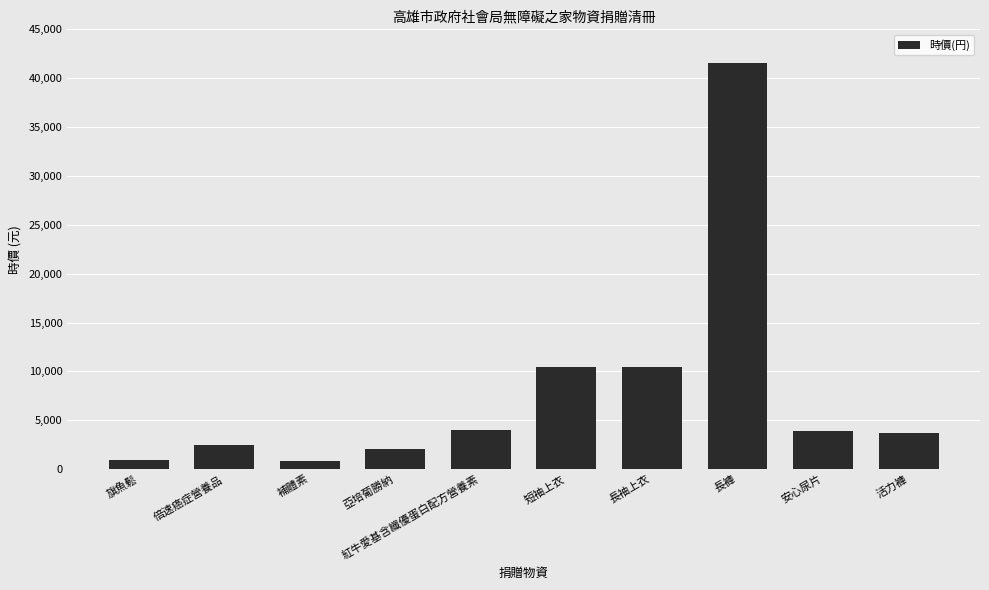

Is it true that the value at 紅牛愛基含纖優蛋白配方營養素 is 1242?

False